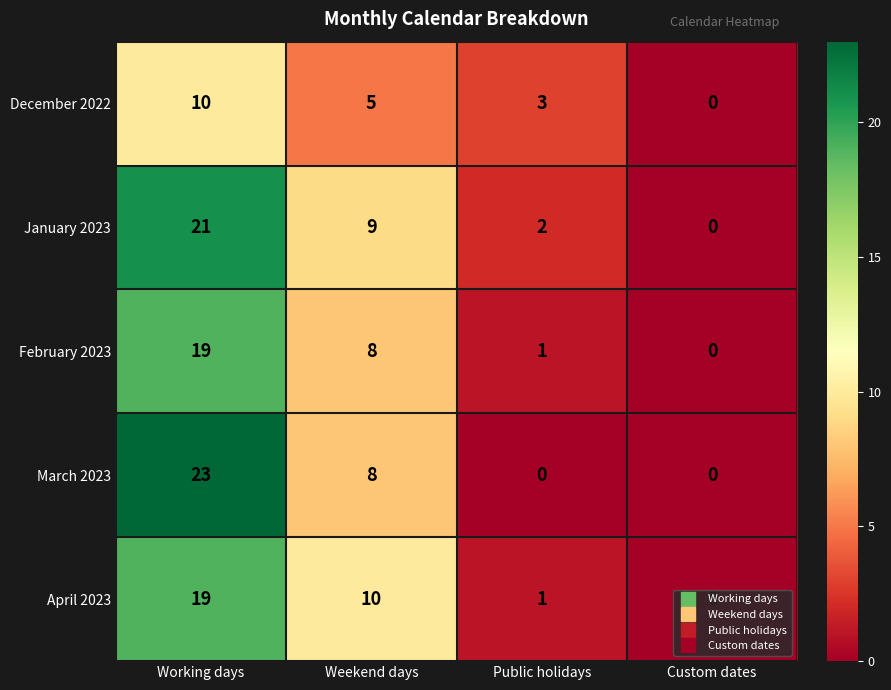

True or false: February 2023 has a value of 11 at Working days.

False